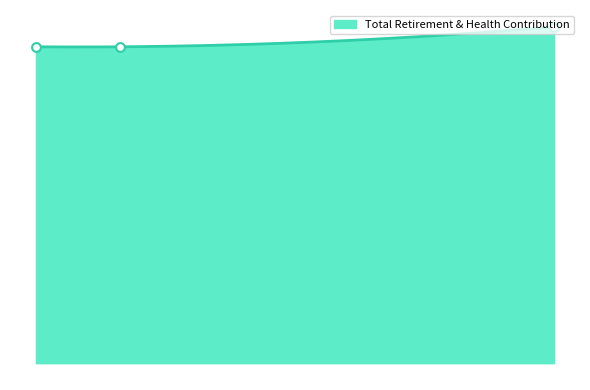

What is the change in value from Assistant Dep Exec Officer to Enhanced Collections Sys Spec?

-1661